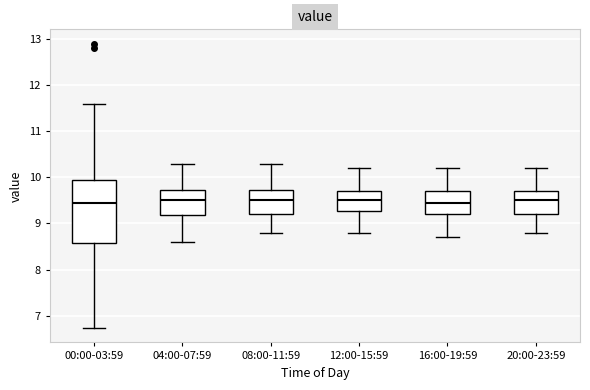

Which box is the tallest, from its lower edge to its upper edge?

00:00-03:59